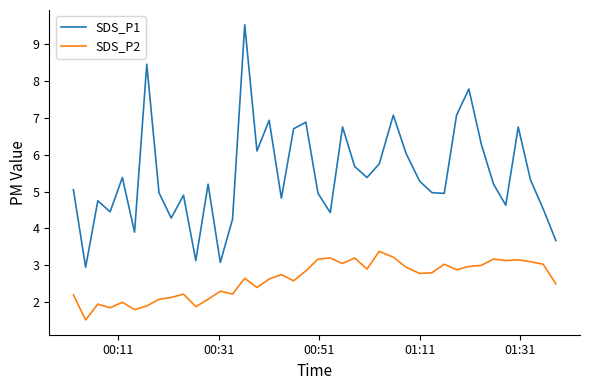

What is the sum of all SDS_P2 values?

104.6